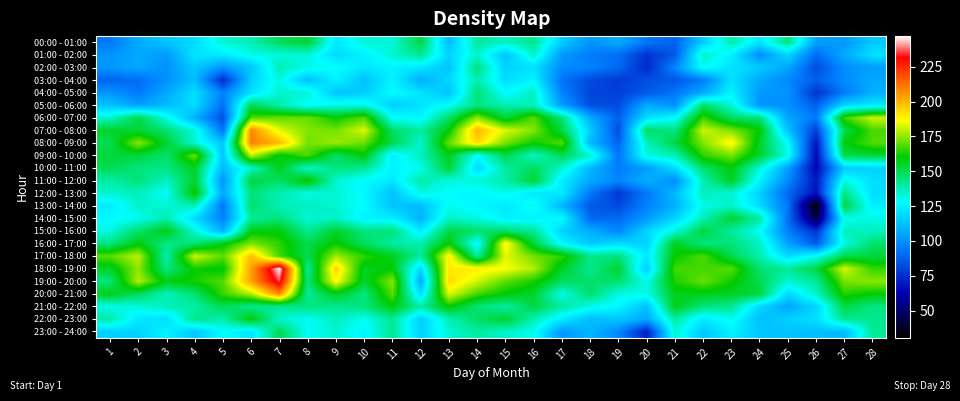

At how many categories does at least one series exceed 102?

28